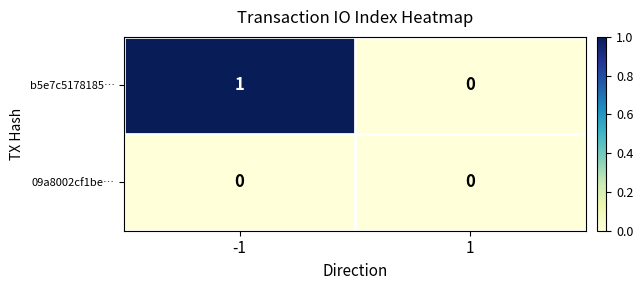

How many data points does each series have?

2